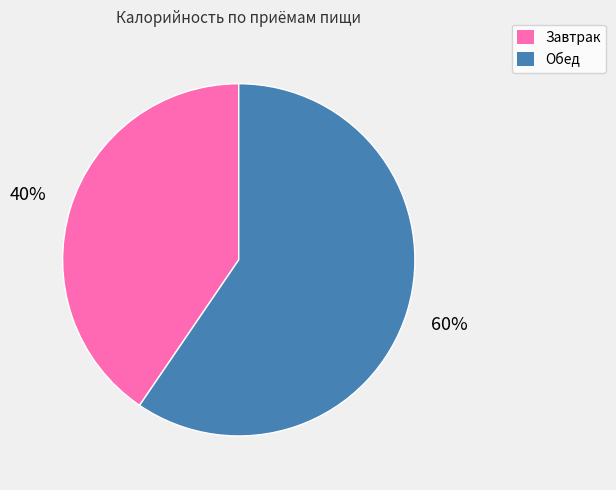

Is there any slice that represents more than half of the pie?

Yes